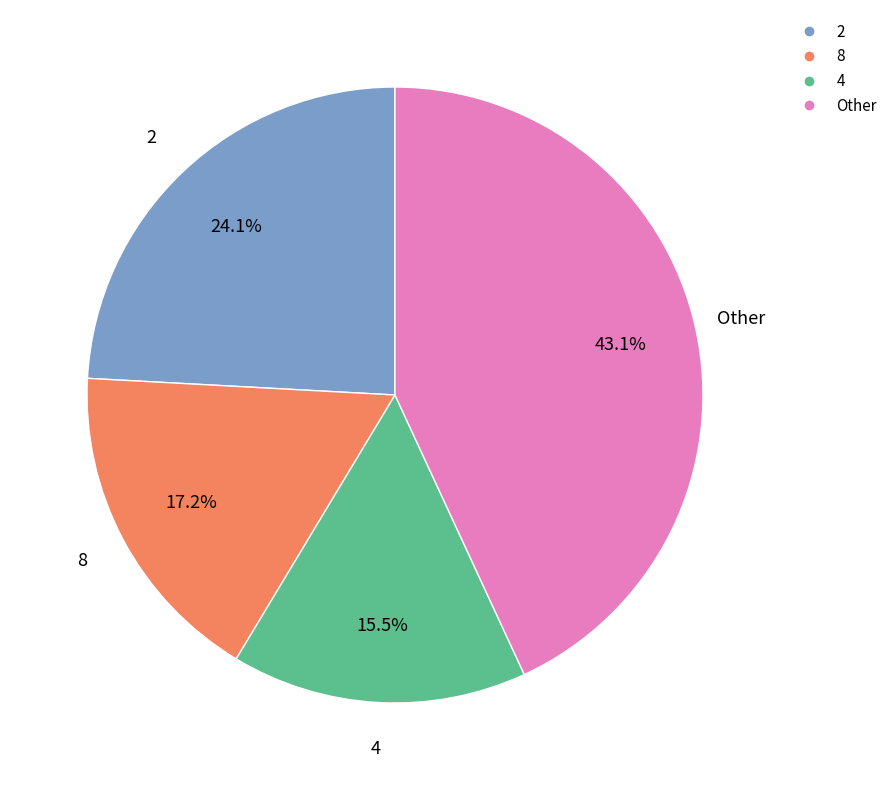

Does any single category account for the majority?

No